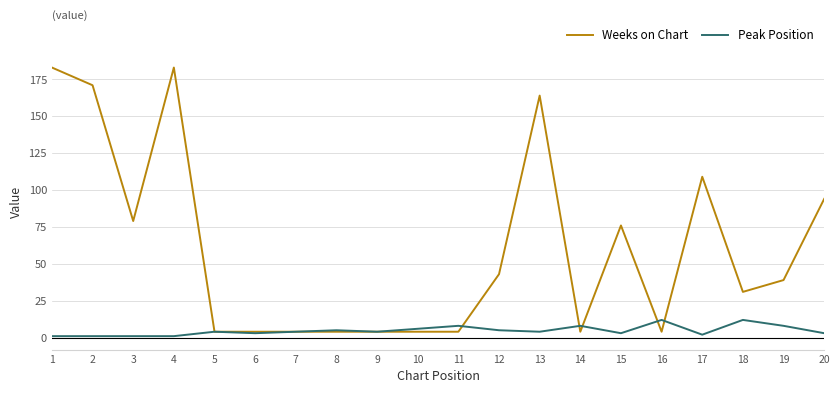

What is the greatest value displayed?

183